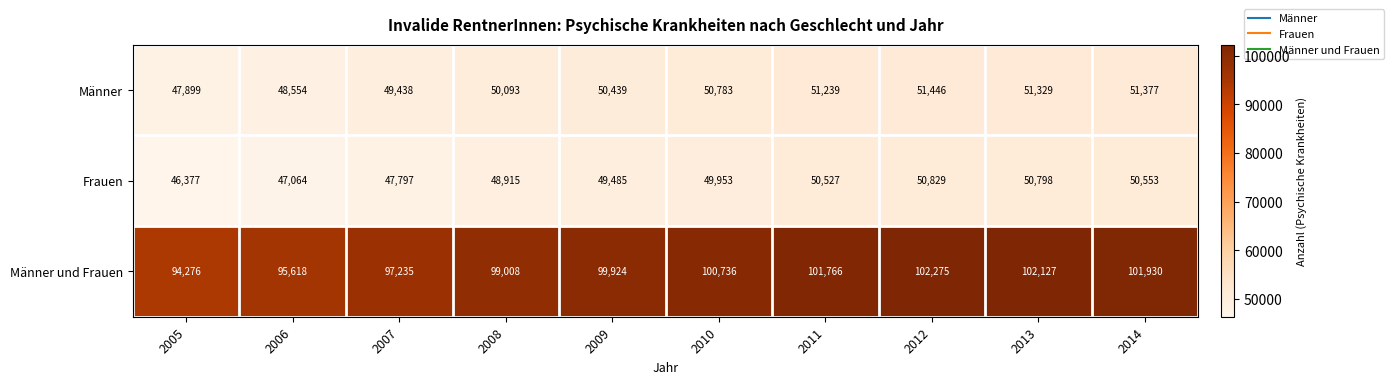

How many values in the Männer series are below 50783?

5